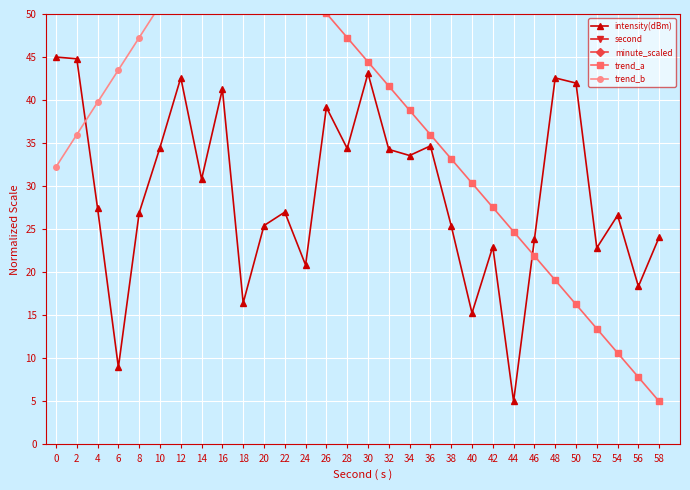

True or false: second and trend_b intersect in this chart.

False